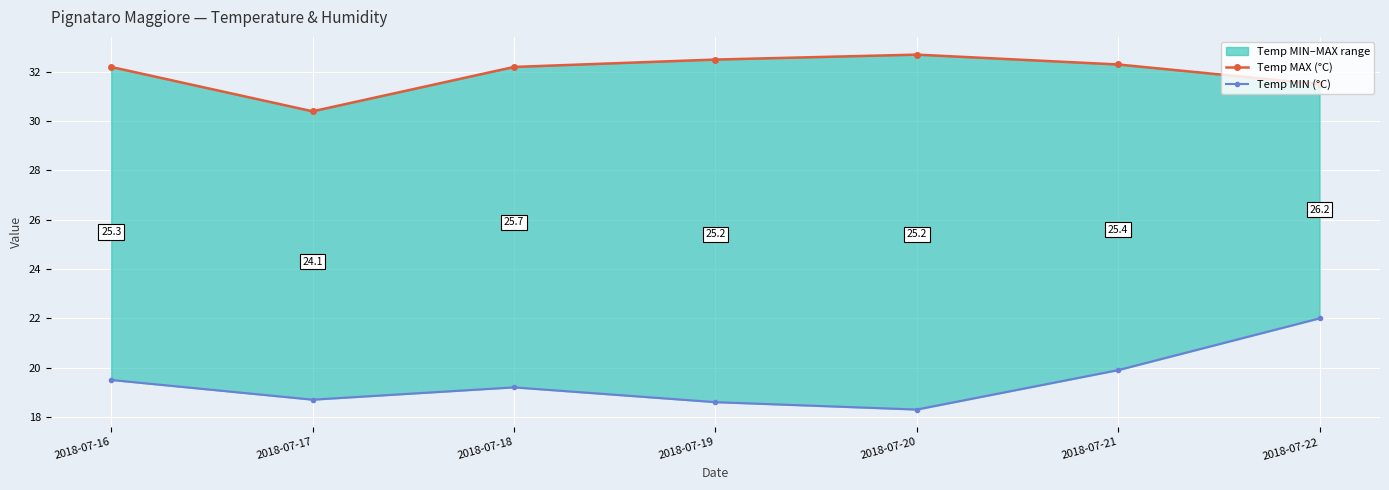

Rank the series by their average value, from lowest to highest.

Temp MIN (°C), Temp MAX (°C)